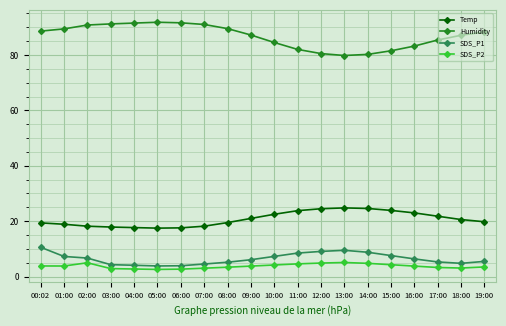

What position from the left is 16:00?

17